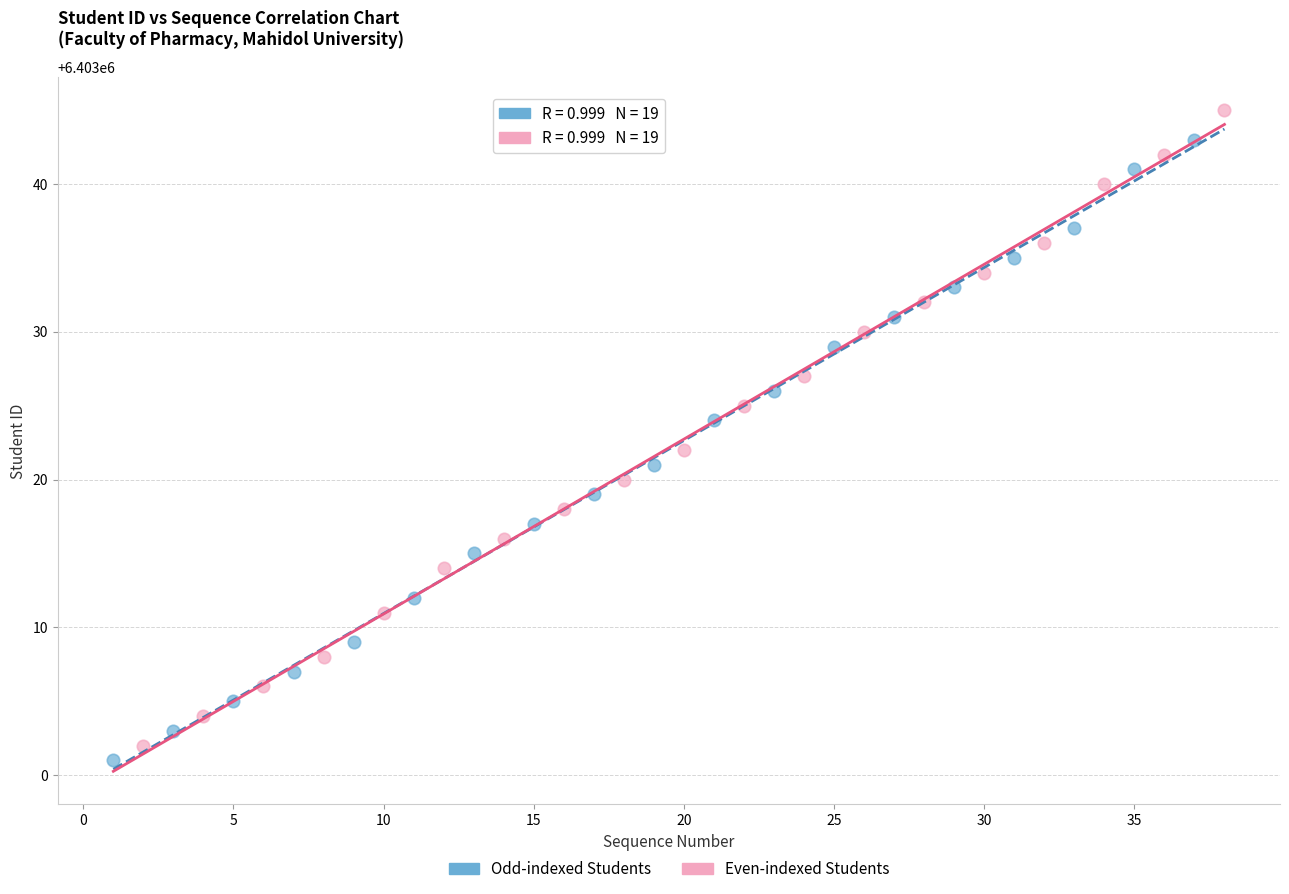

What are all the series names shown in the legend?

Odd-indexed Students, Even-indexed Students